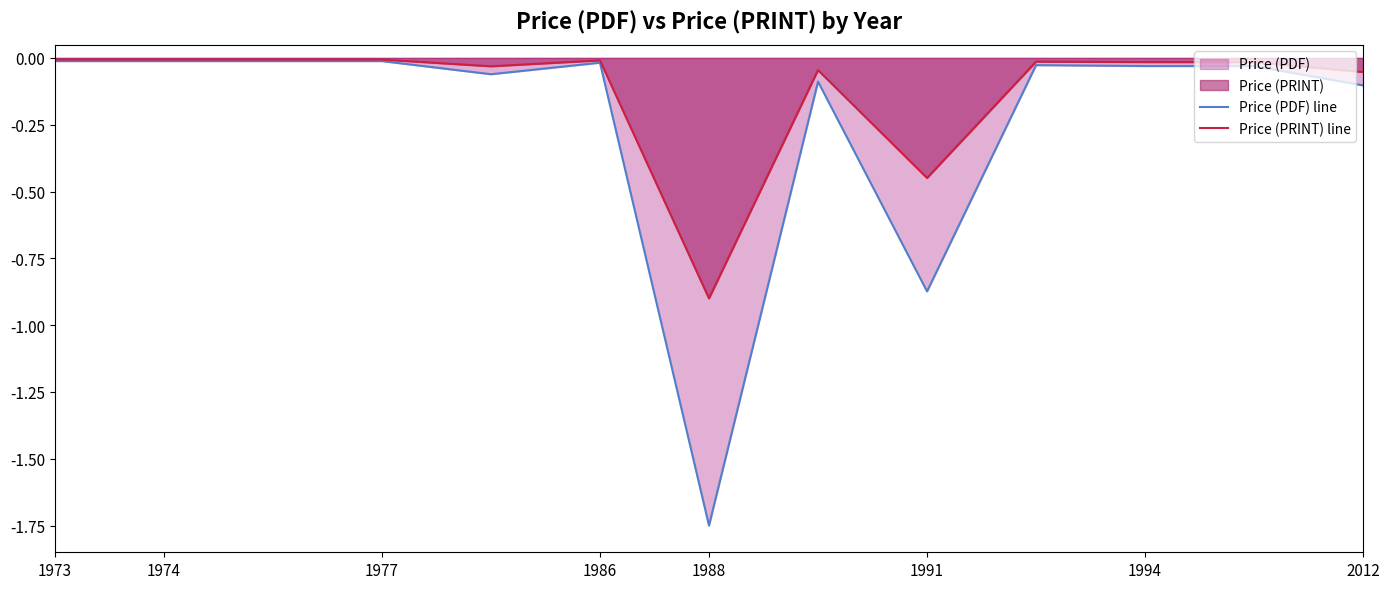

What is the sum of all Price (PRINT) line values?

-1.6